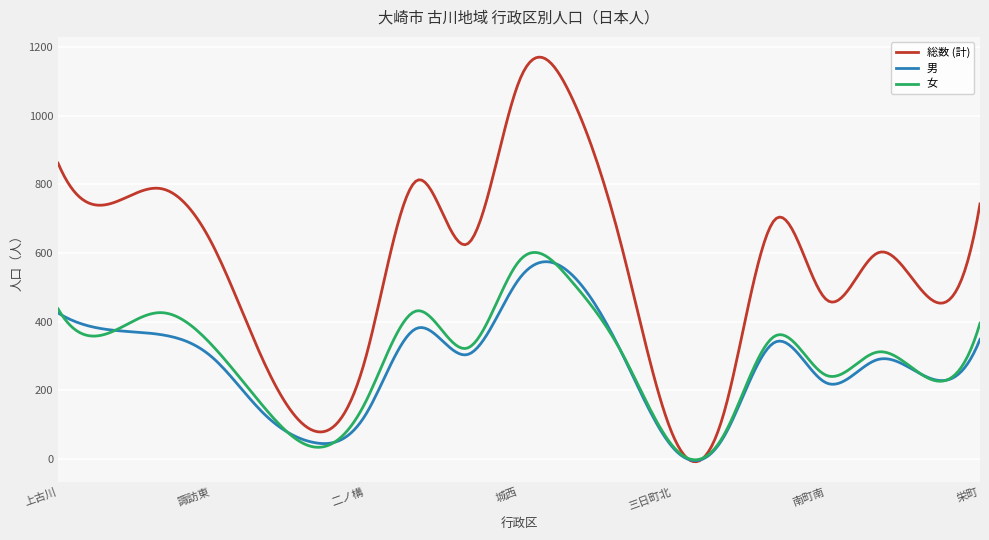

What is the difference between the maximum and minimum values in the 男 series?

580.2